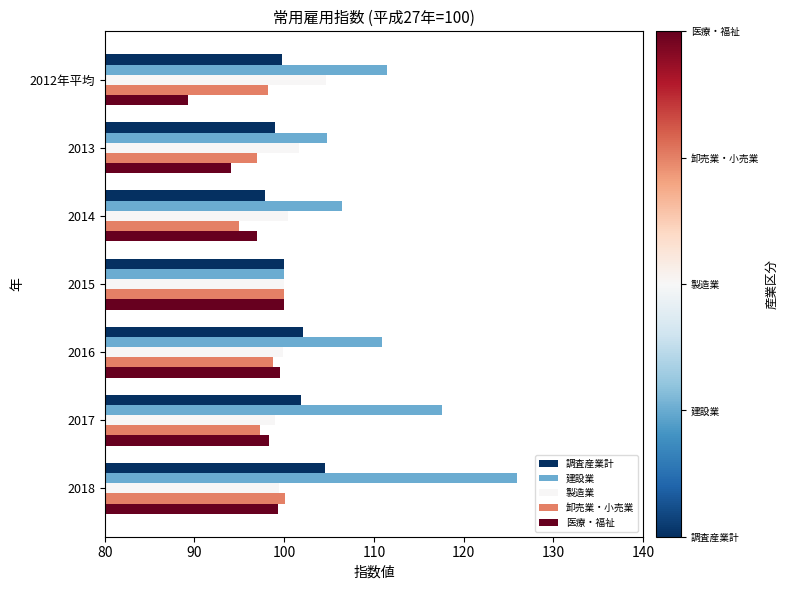

Which series has the widest spread of values?

建設業